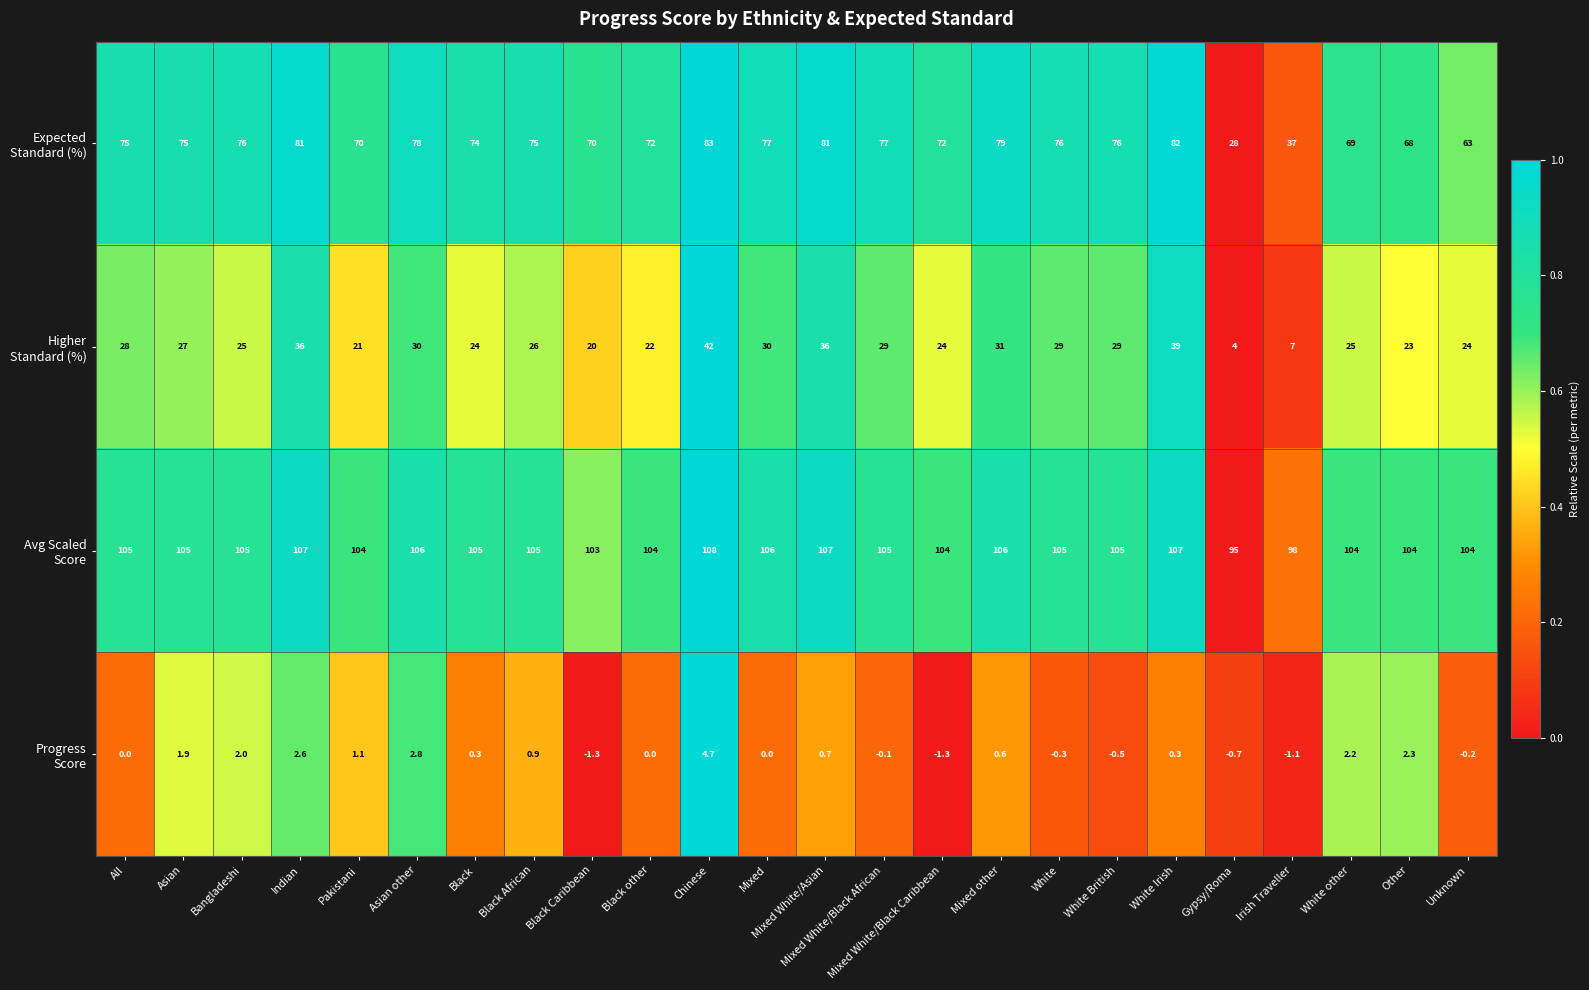

What is the spread (max minus min) of values at Asian?

103.1